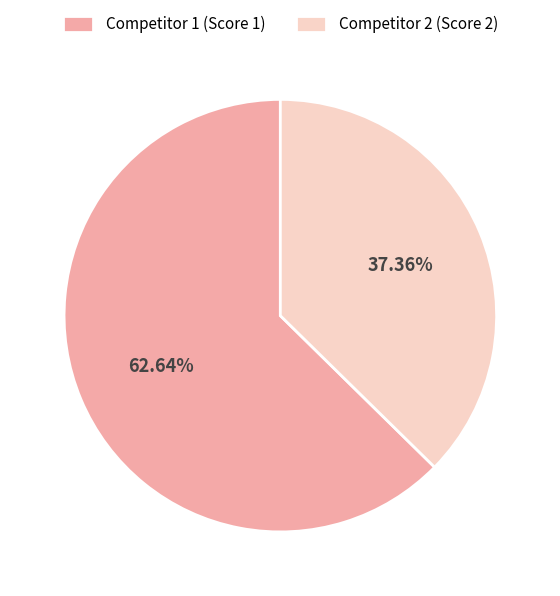

Combined, do Competitor 2 (Score 2) and Competitor 1 (Score 1) account for over 50%?

Yes